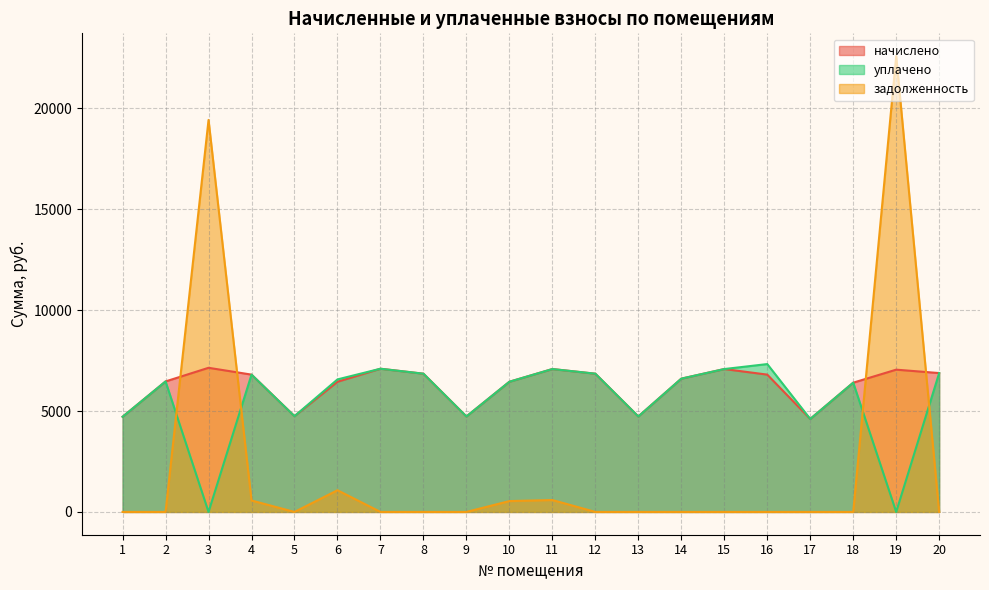

Reading right to left, transcribe all the data shown in this chart.

начислено: 6881.3	7050.2	6405.1	4608.0	6804.5	7081.0	6604.8	4730.9	6850.6	7081.0	6451.2	4730.9	6850.6	7096.3	6451.2	4746.2	6804.5	7142.4	6466.6	4715.5
уплачено: 6881.3	0.0	6405.1	4608.0	7327.2	7081.0	6604.8	4730.9	6850.6	7081.0	6451.2	4730.9	6850.6	7096.3	6566.8	4746.2	6804.5	0.0	6466.6	4715.5
задолженность: 0.0	22587.7	0.0	0.0	0.0	0.0	0.0	0.0	0.0	590.1	537.6	0.0	0.0	0.0	1075.2	0.0	567.0	19424.8	0.0	0.0